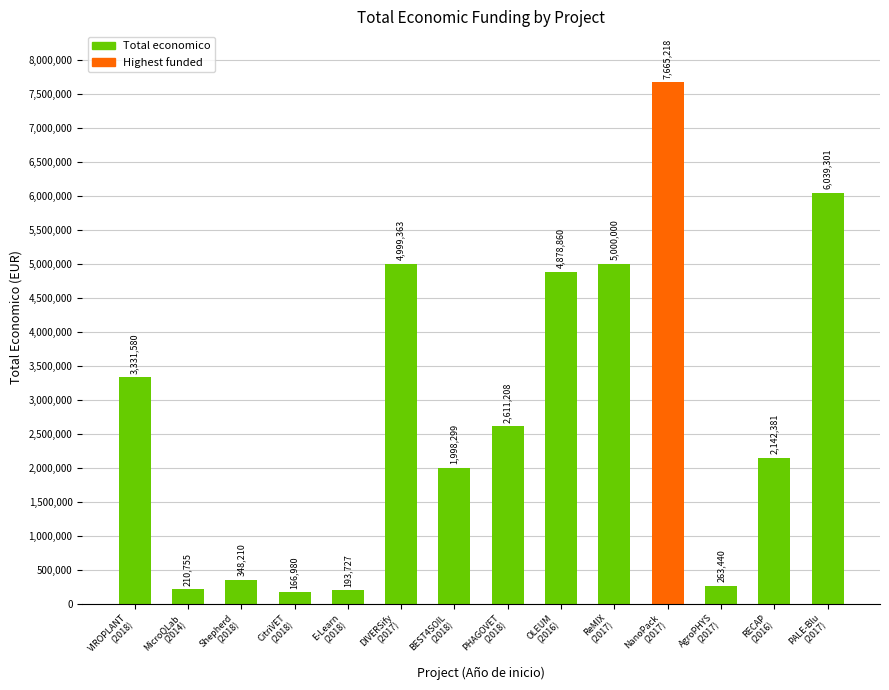

What is the difference between the maximum and minimum values?

7498238